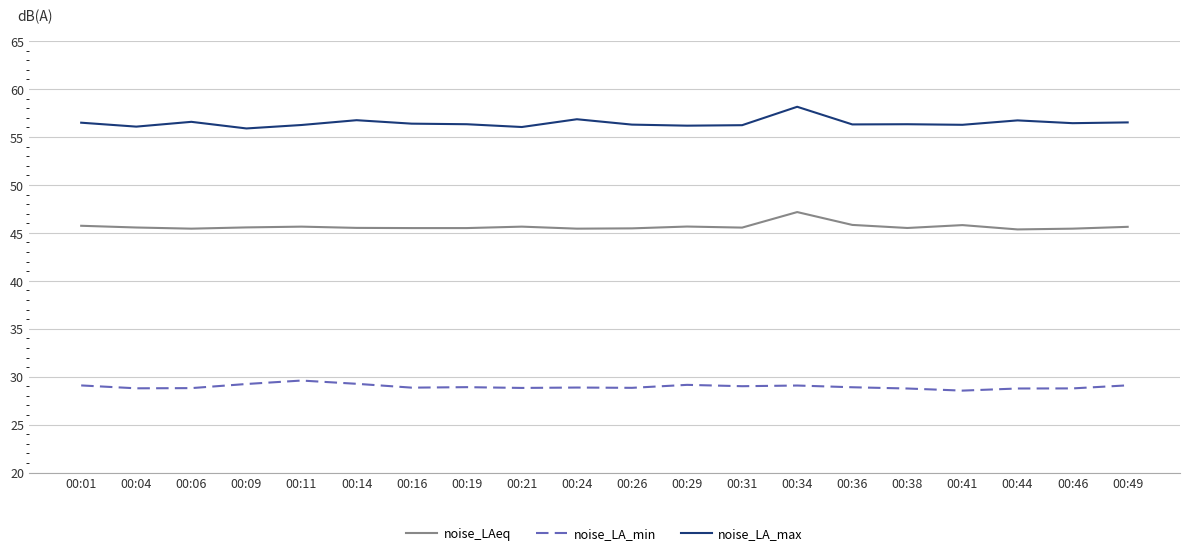

How many series are shown in this chart?

3